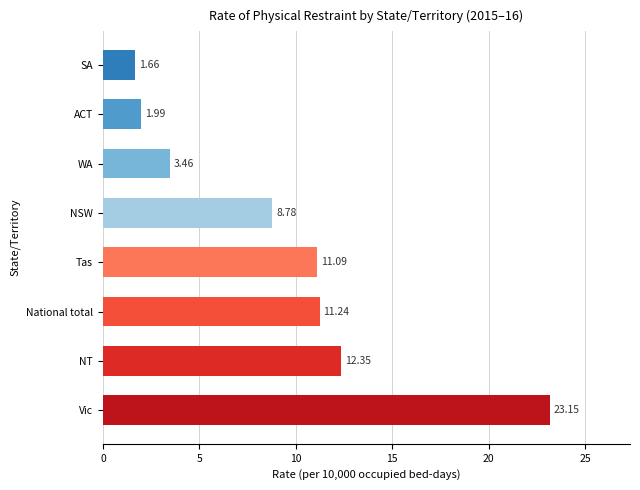

What is the difference between the maximum and second lowest values?

21.2